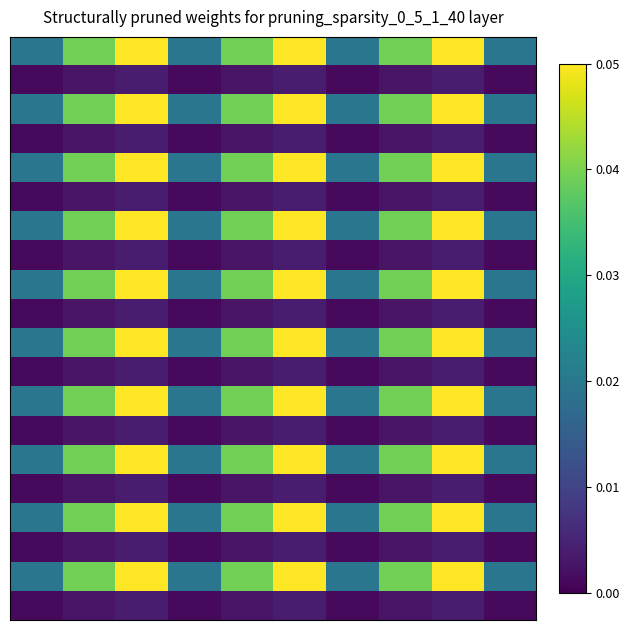

At how many categories does at least one series exceed 0?

10